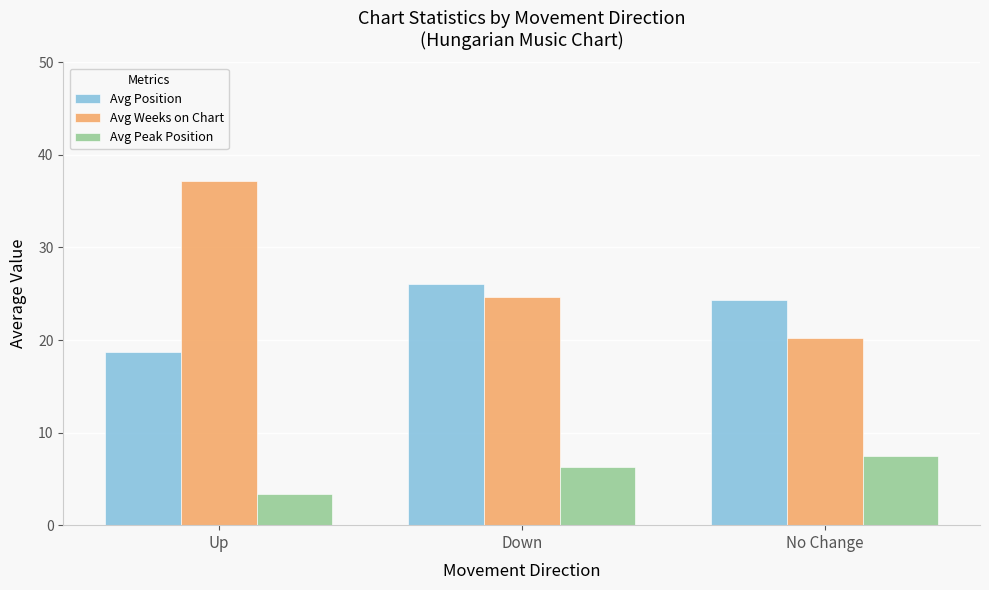

Reading right to left, transcribe all the data shown in this chart.

Avg Position: No Change=24.3	Down=26.1	Up=18.7
Avg Weeks on Chart: No Change=20.2	Down=24.7	Up=37.2
Avg Peak Position: No Change=7.5	Down=6.3	Up=3.4